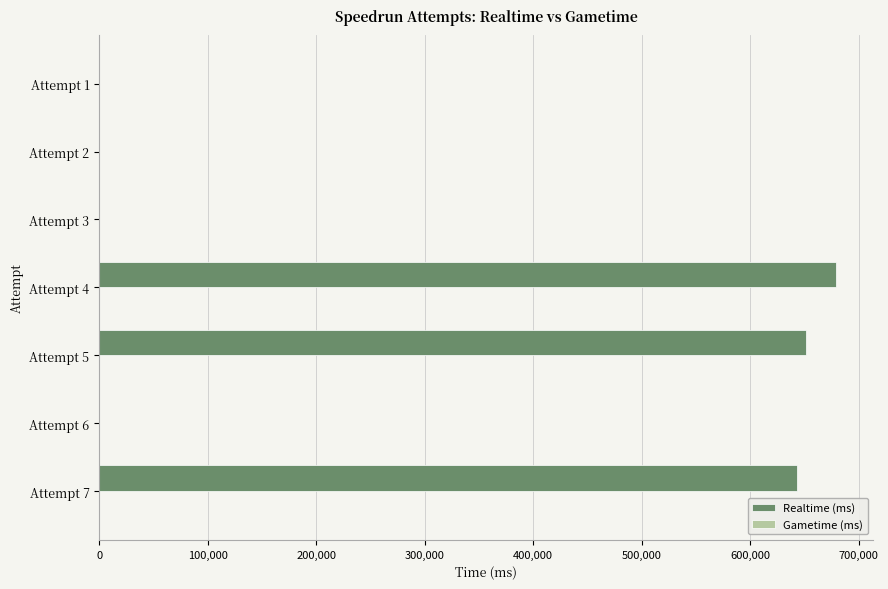

What is the sum of all values?

1974480